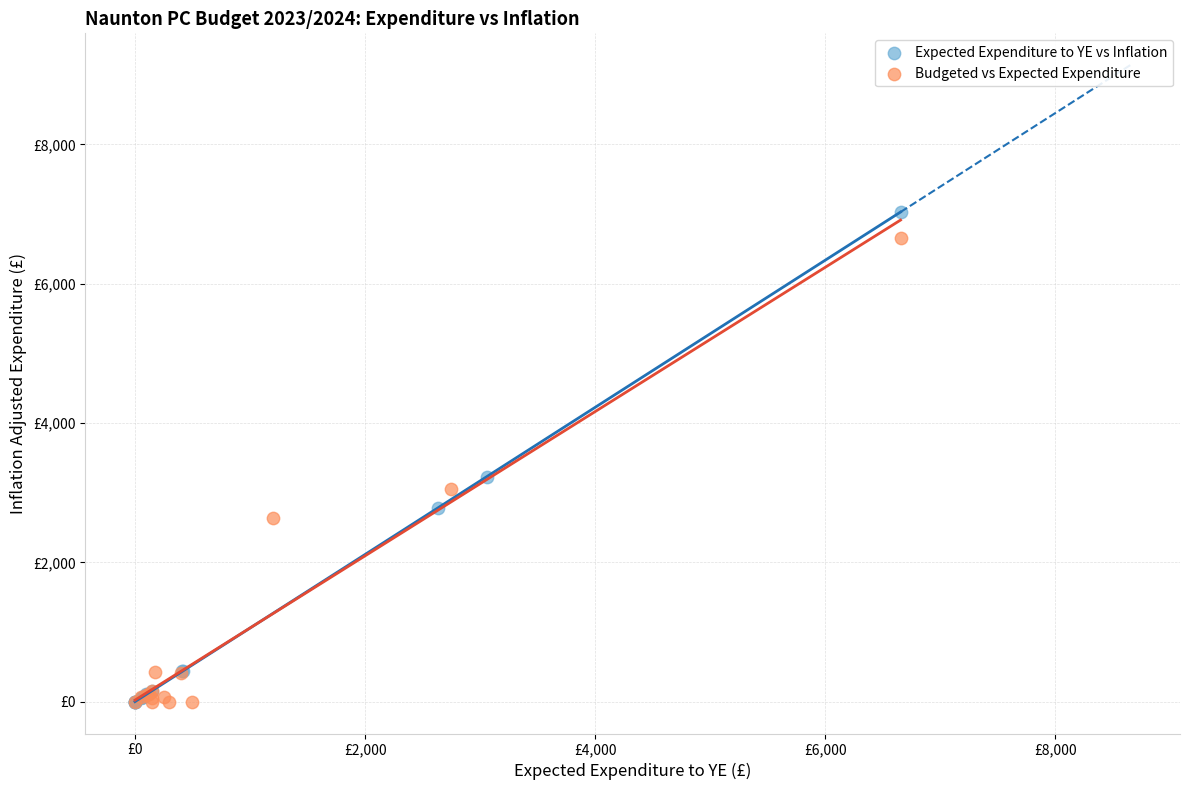

What are all the series names shown in the legend?

Expected Expenditure to YE vs Inflation, Budgeted vs Expected Expenditure